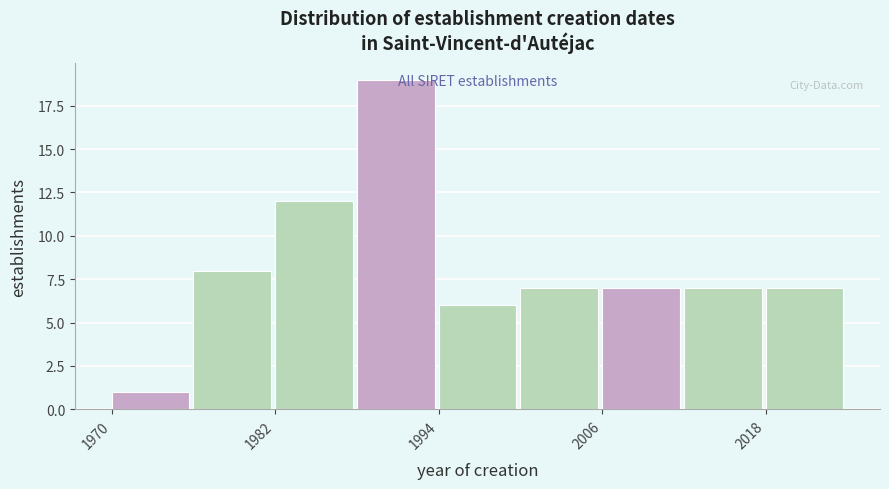

Read against the x-axis, roughly where is the centre of the tallest bar?

1990